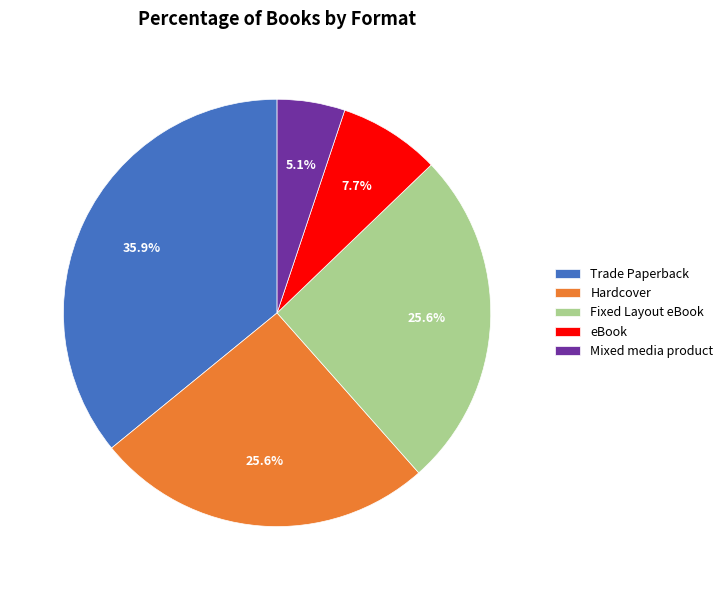

What is the largest slice in the pie chart?

Trade Paperback